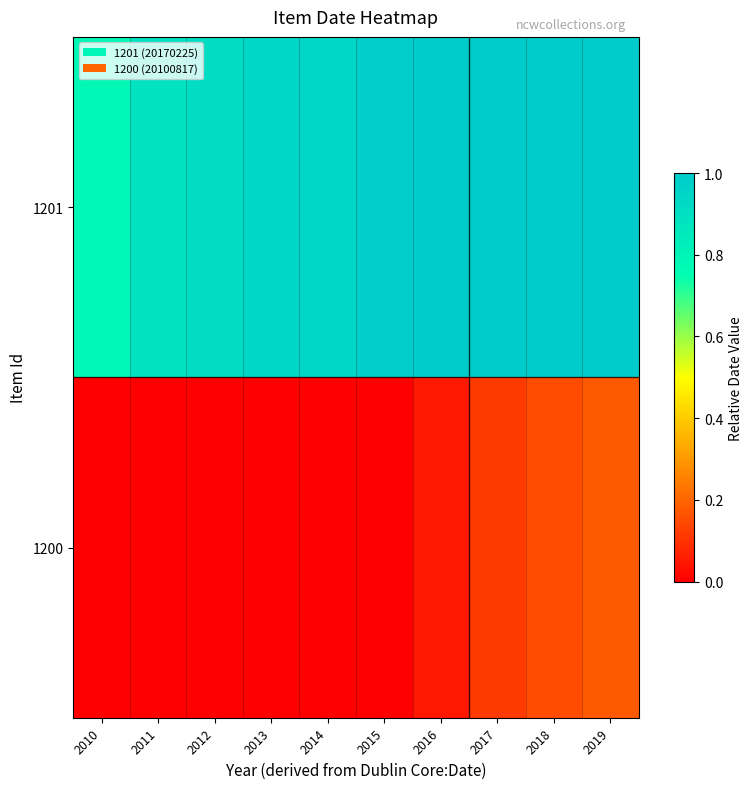

Which series changed the most between 2012 and 2017?

1200